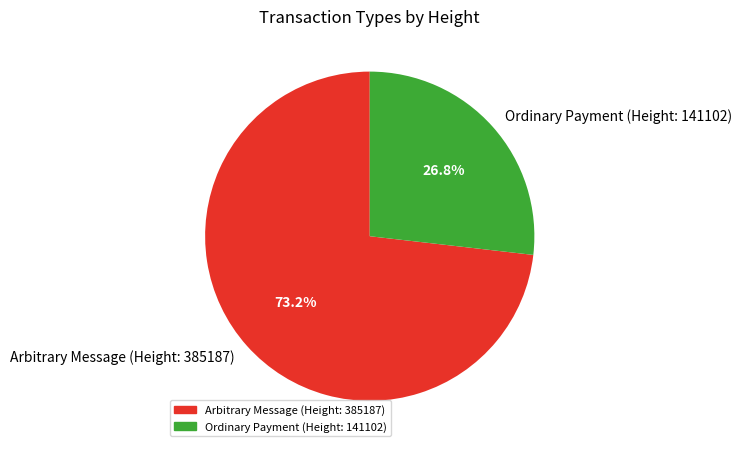

What portion of the pie excludes Arbitrary Message (Height: 385187)?

26.8%